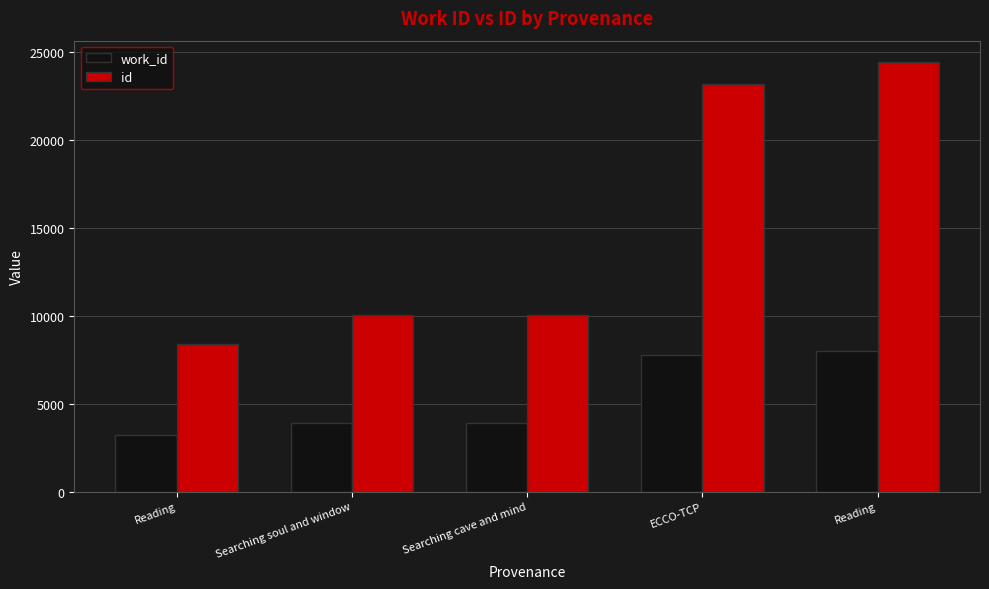

Which series changed the most between Searching cave and mind and Reading?

id